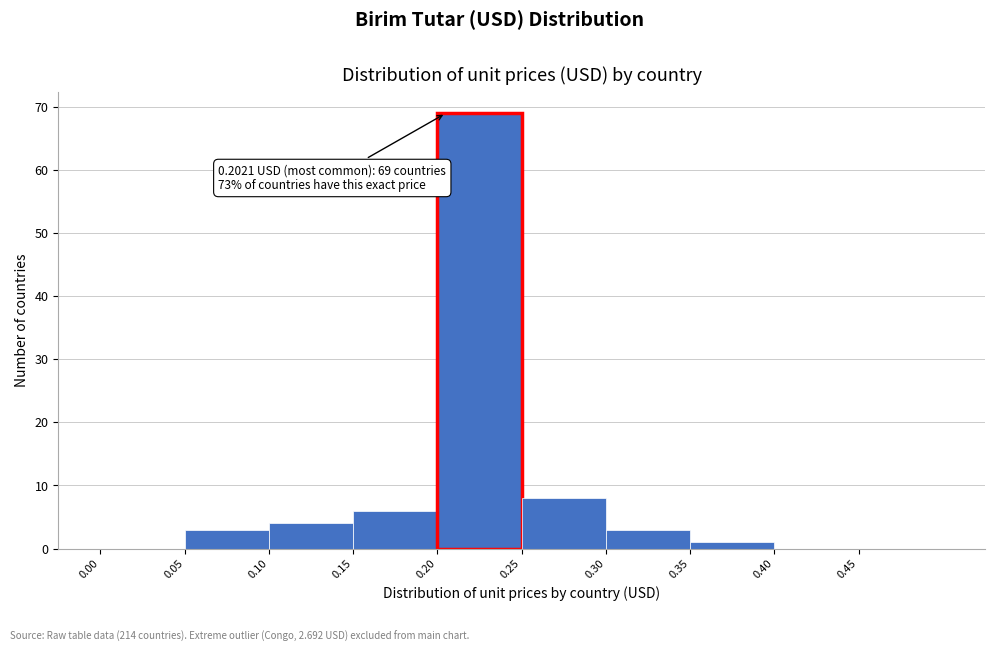

Which range on the x-axis has the tallest bar?

0.20 to 0.25